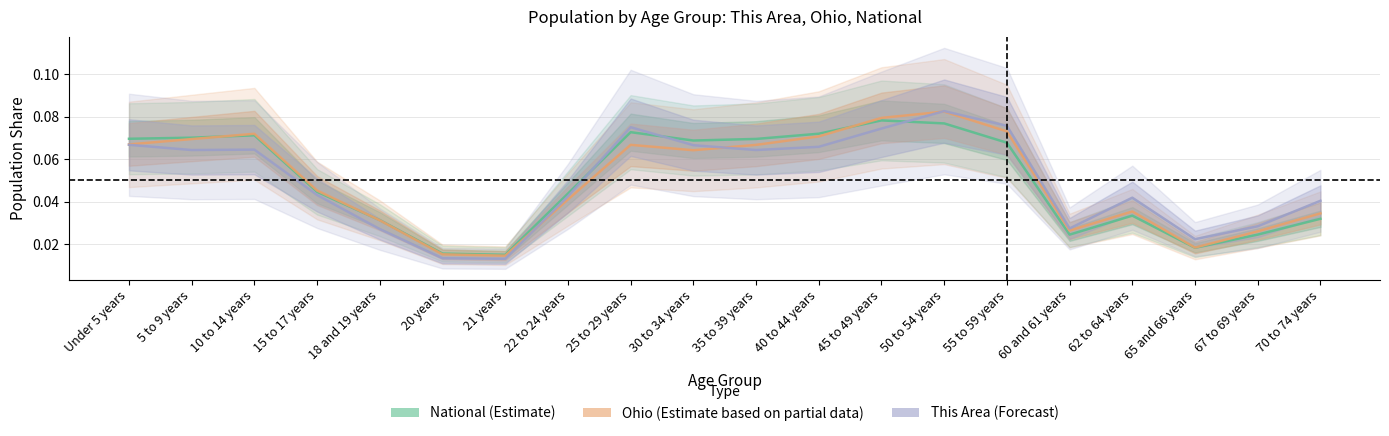

In National (Estimate), how many points are lower than both neighbors (excluding endpoints)?

4